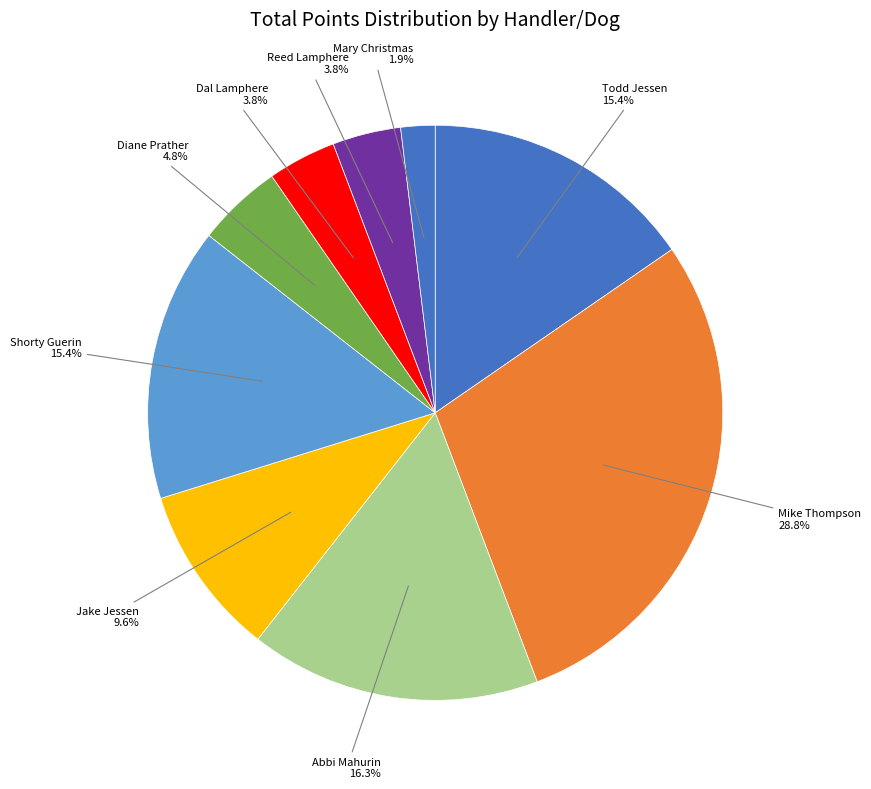

How many segments does this pie chart have?

9